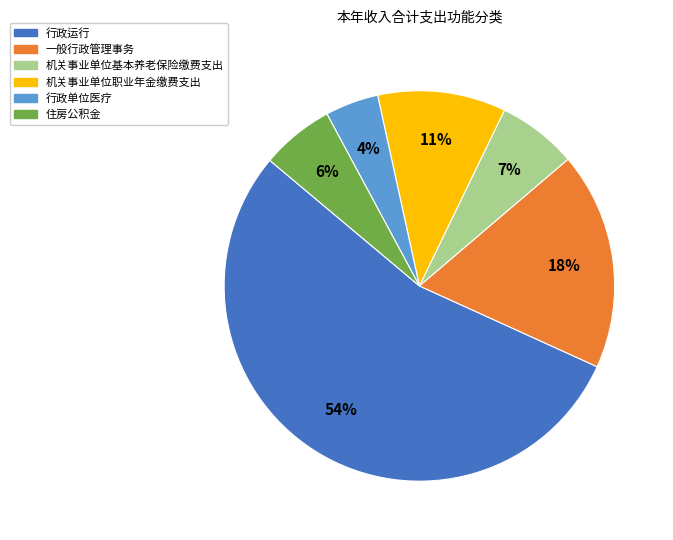

Does 行政运行 represent more than half of the total?

Yes